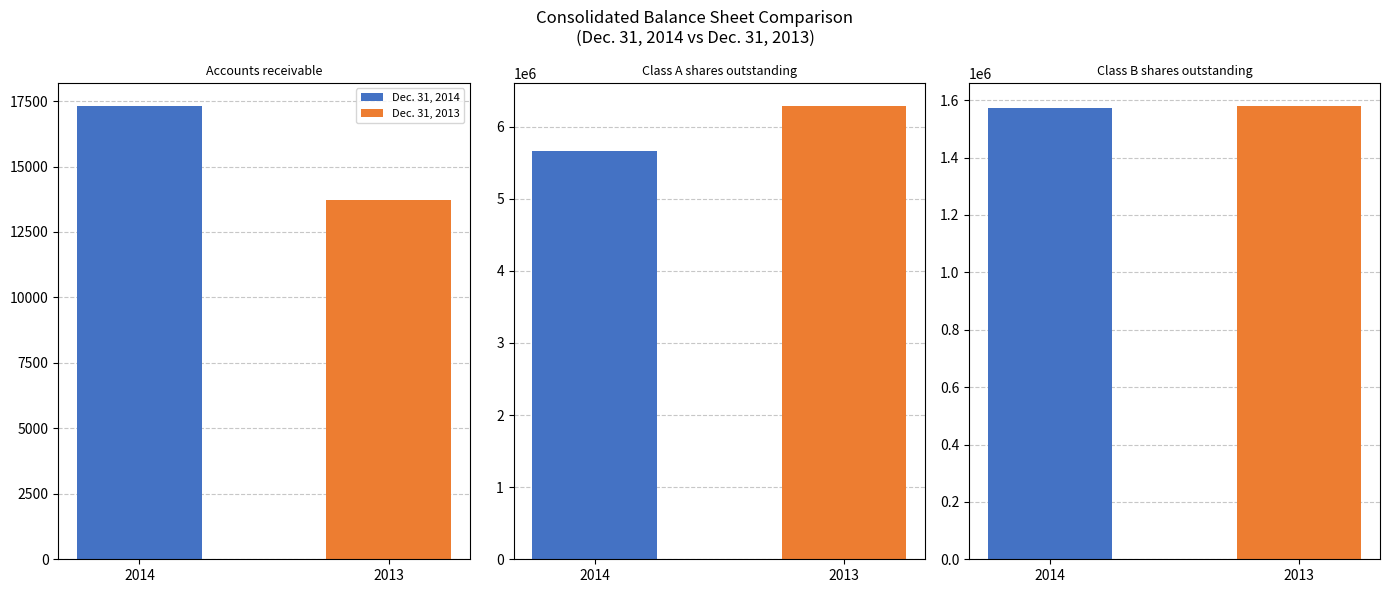

At which label does Dec. 31, 2013 first exceed 1581106?

Class A shares outstanding